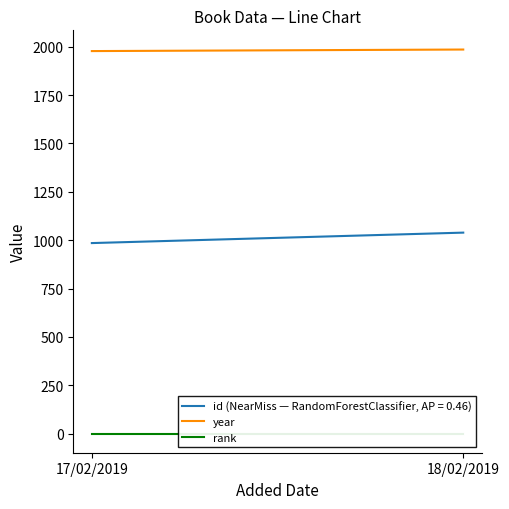

Where is rank nearest to the value 1?

17/02/2019